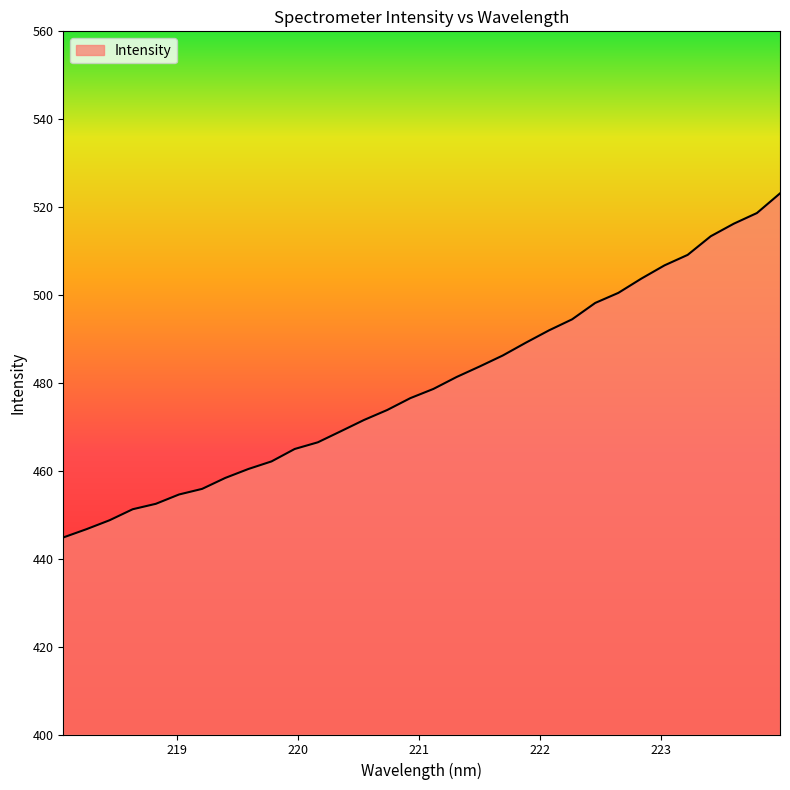

How many values are below 478?

16